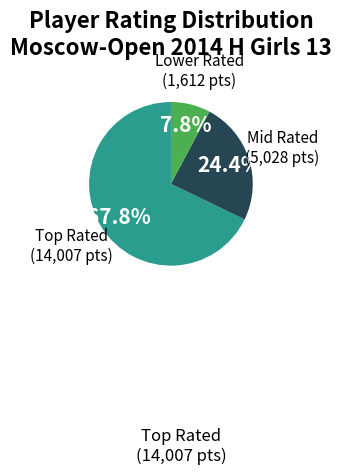

How many segments does this pie chart have?

3